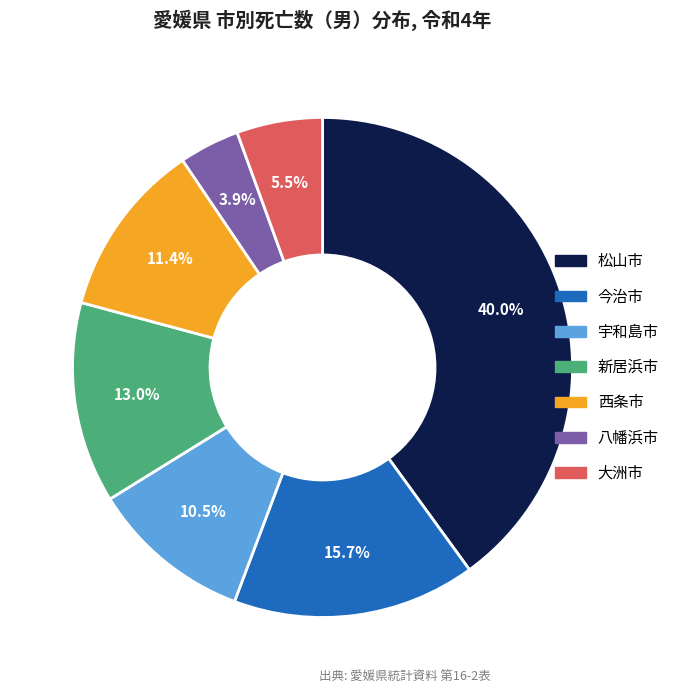

Is 大洲市 the majority of the pie?

No